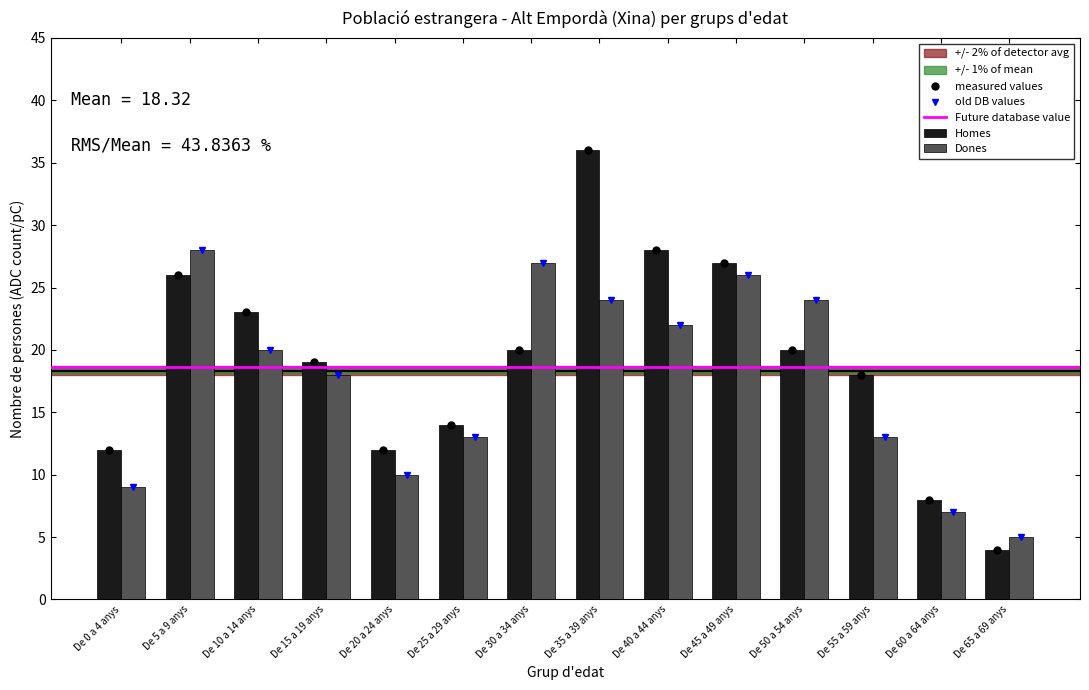

At De 5 a 9 anys, list the series in order from largest to smallest.

Dones, Homes